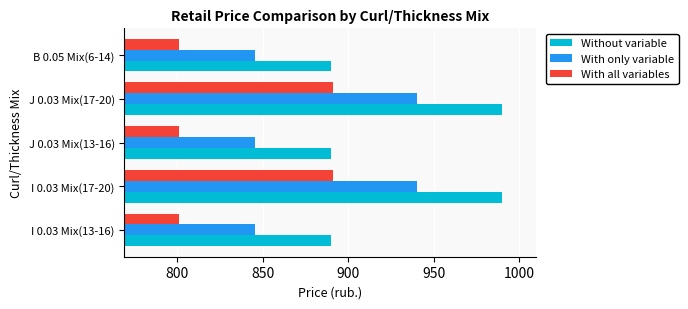

At I 0.03 Mix(17-20), list the series in order from smallest to largest.

With all variables, With only variable, Without variable